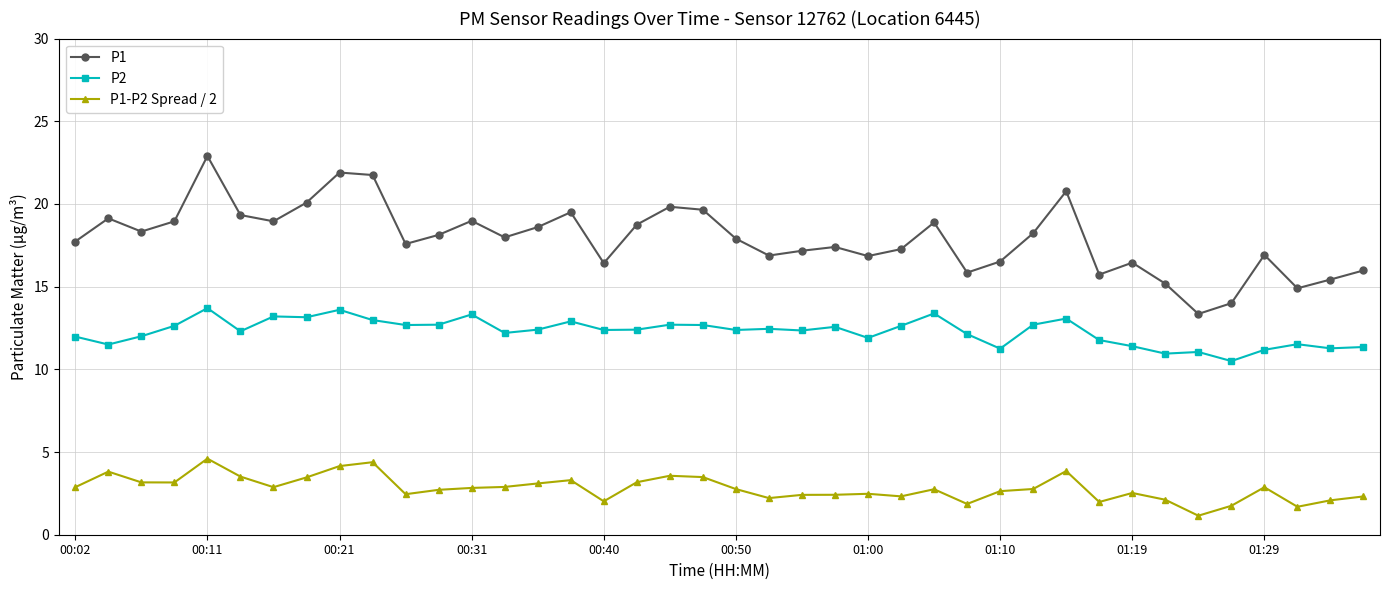

What is the highest value of the P2 series?

13.7